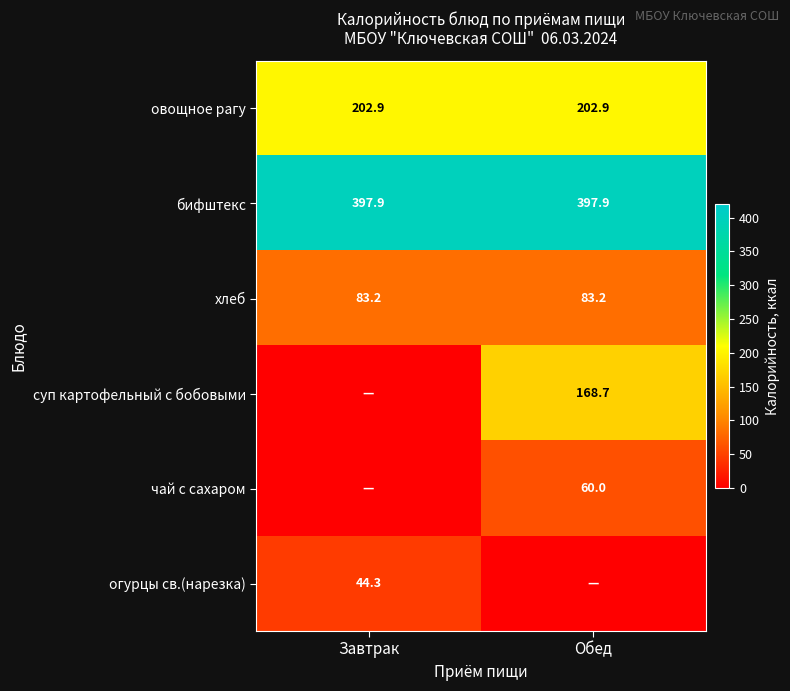

What is the sum of all овощное рагу values?

405.8